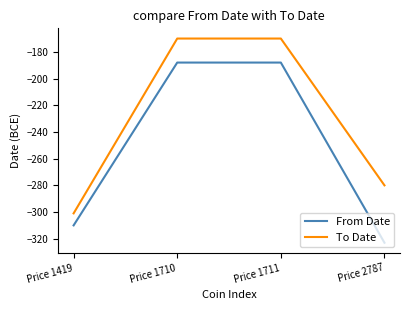

Which series has the widest spread of values?

From Date